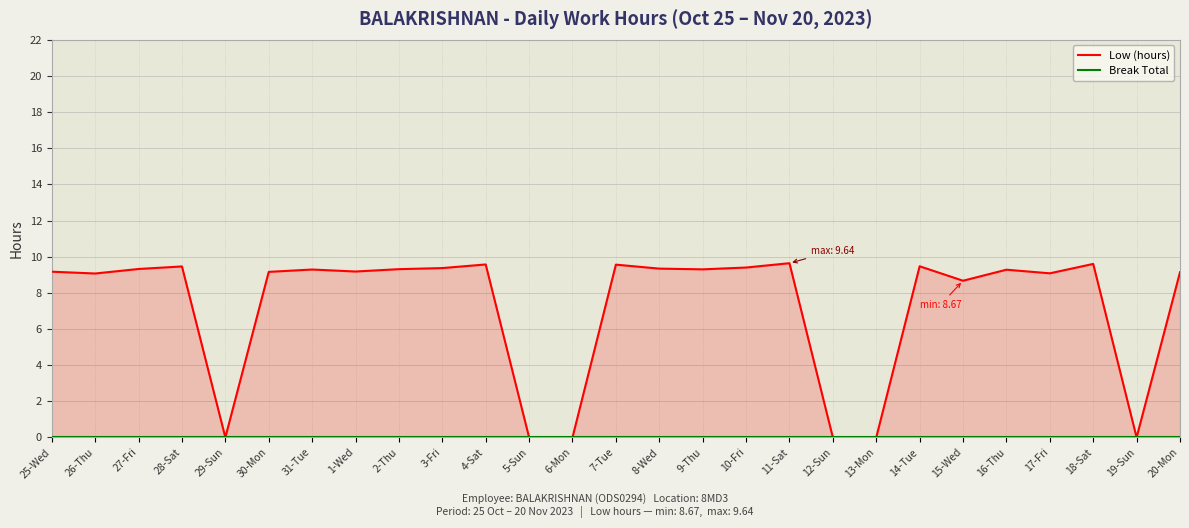

Is the value of Low (hours) at 18-Sat greater than the value of Break Total at 4-Sat?

Yes